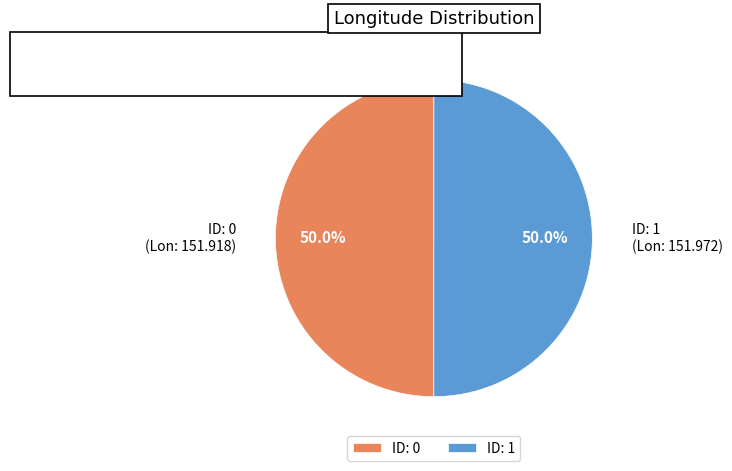

What is the largest slice in the pie chart?

1